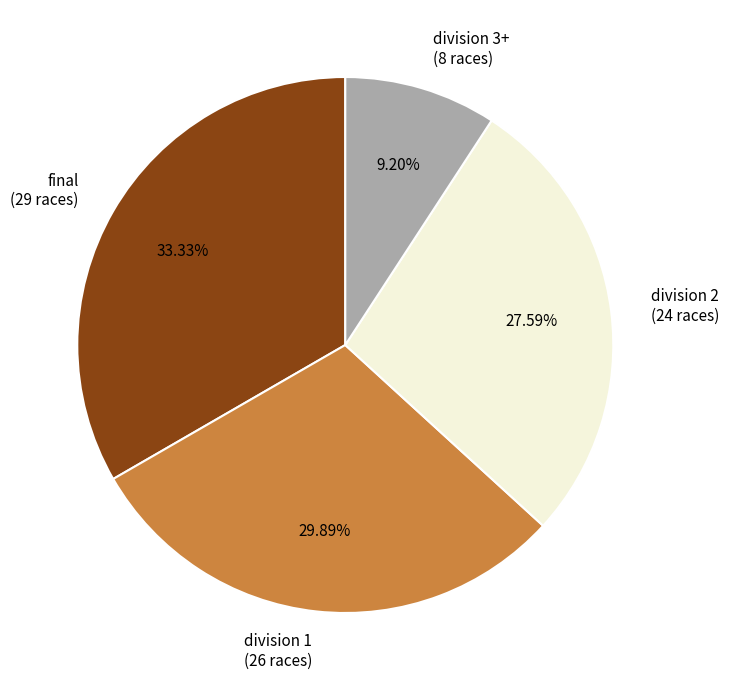

What percentage is the division 1 slice, to the nearest percent?

30%